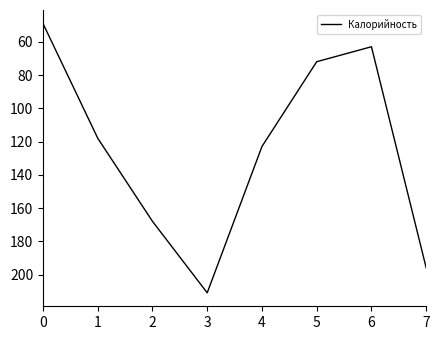

Rank the categories by value from highest to lowest.

3, 7, 2, 4, 1, 5, 6, 0